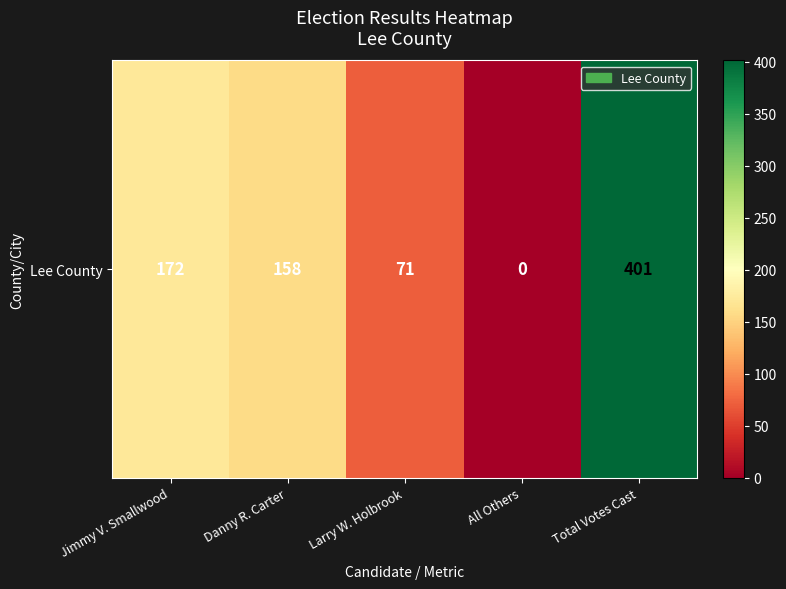

What is the sum of the values at All Others and Jimmy V. Smallwood?

172